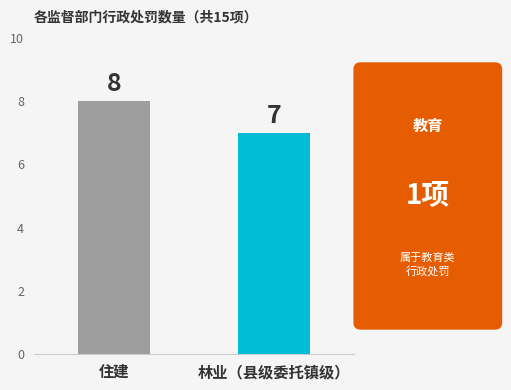

What is the smallest value displayed?

7